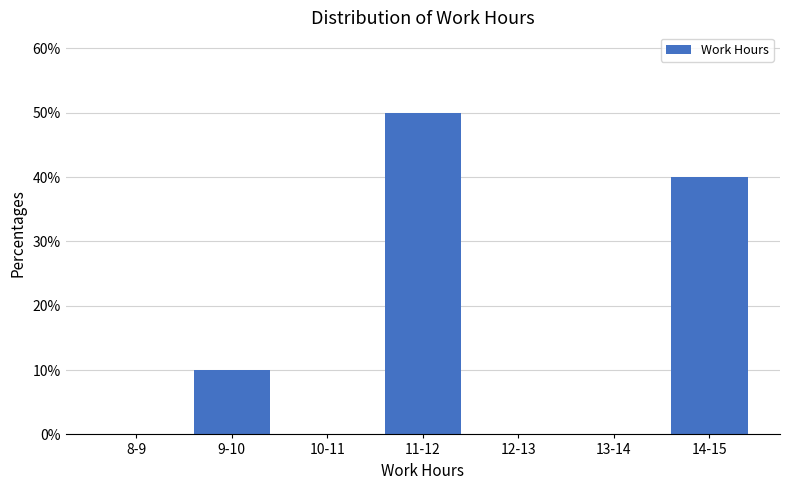

Reading right to left, extract all data points from this chart.

14-15=40	13-14=0	12-13=0	11-12=50	10-11=0	9-10=10	8-9=0